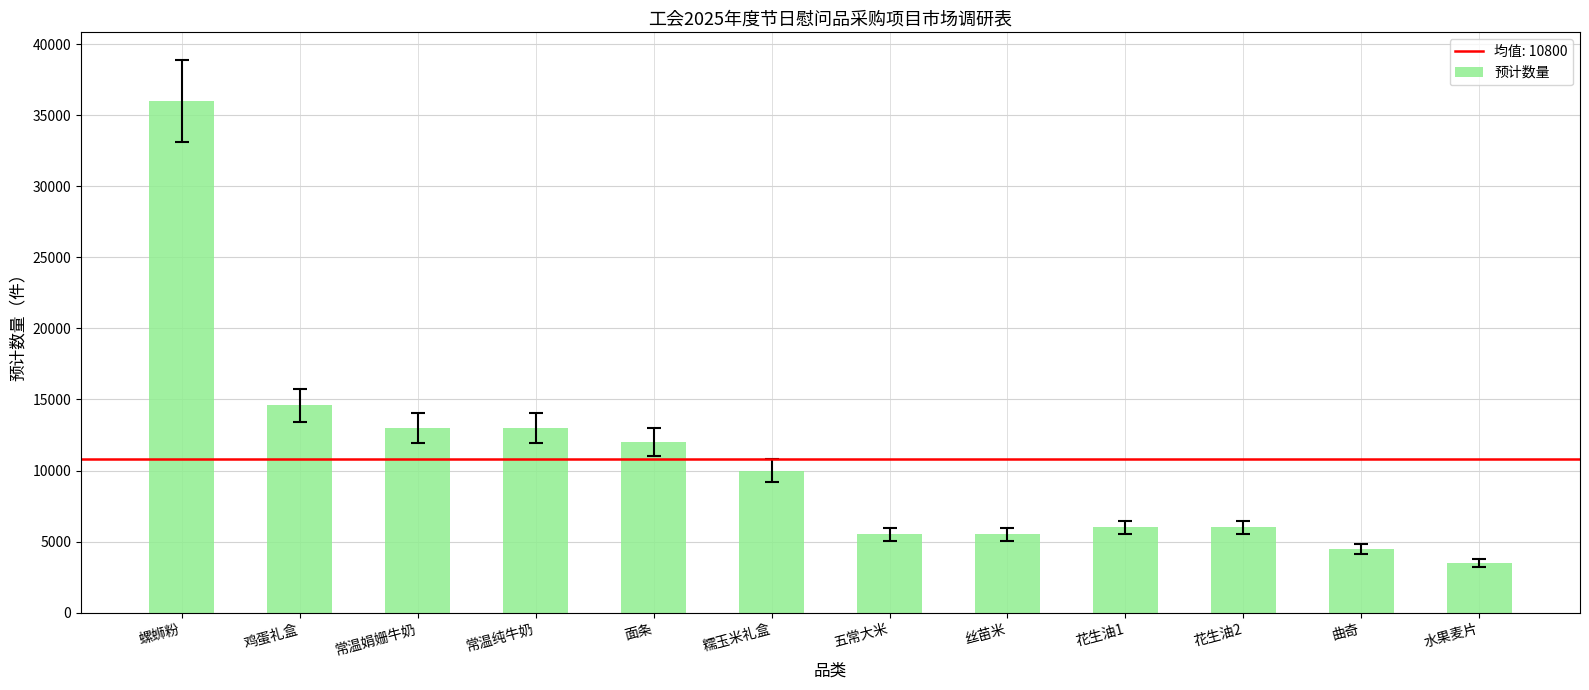

Rank the categories by value from lowest to highest.

水果麦片, 曲奇, 五常大米, 丝苗米, 花生油1, 花生油2, 糯玉米礼盒, 面条, 常温娟姗牛奶, 常温纯牛奶, 鸡蛋礼盒, 螺蛳粉